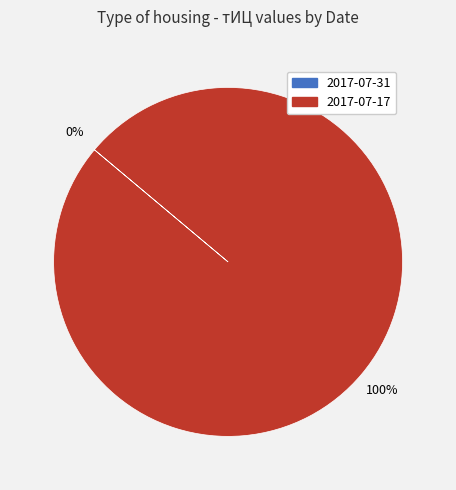

What is the largest slice in the pie chart?

2017-07-17